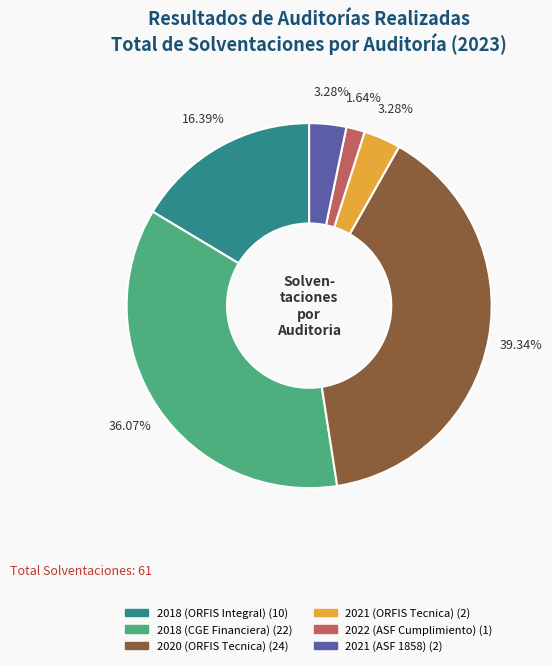

Does any single category account for the majority?

No